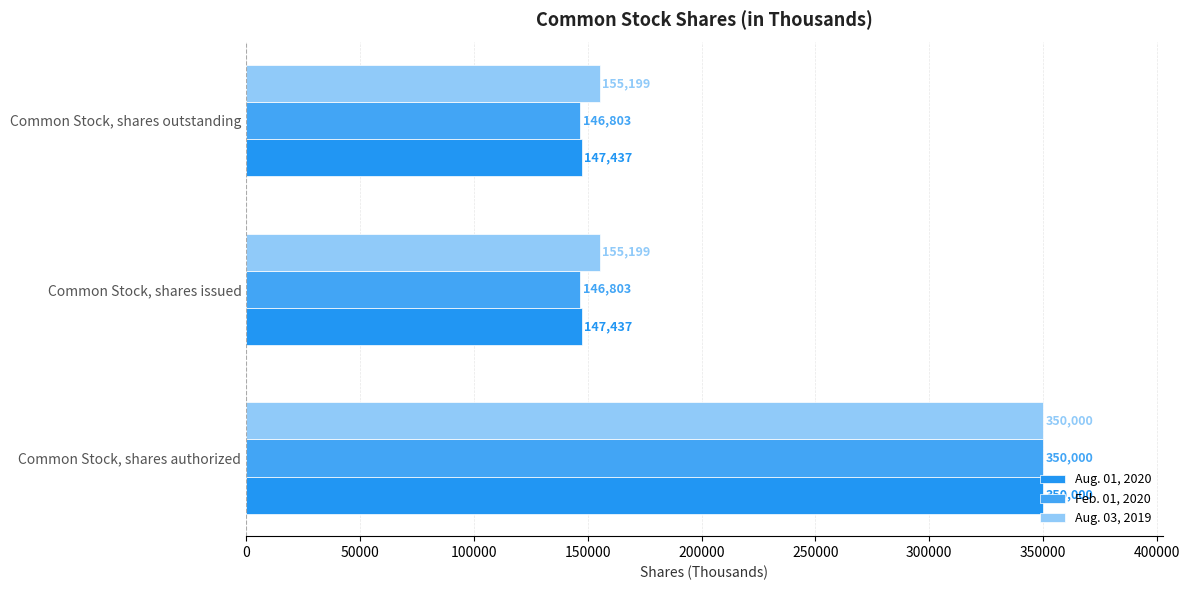

Which series has the largest range (max minus min)?

Feb. 01, 2020